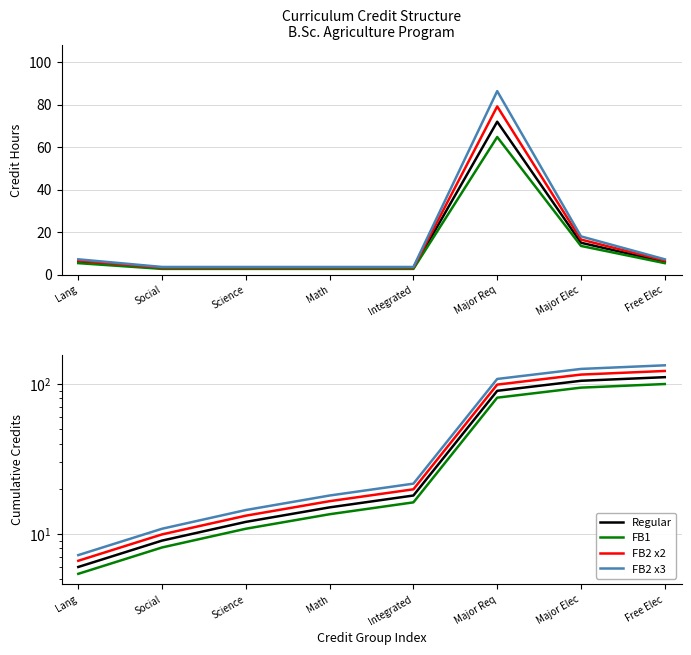

True or false: FB1 has more than 0 interior local peaks.

False